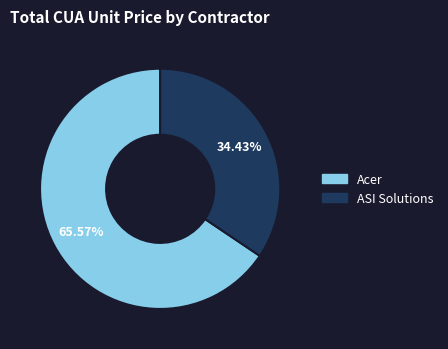

Is there a majority slice in this chart?

Yes